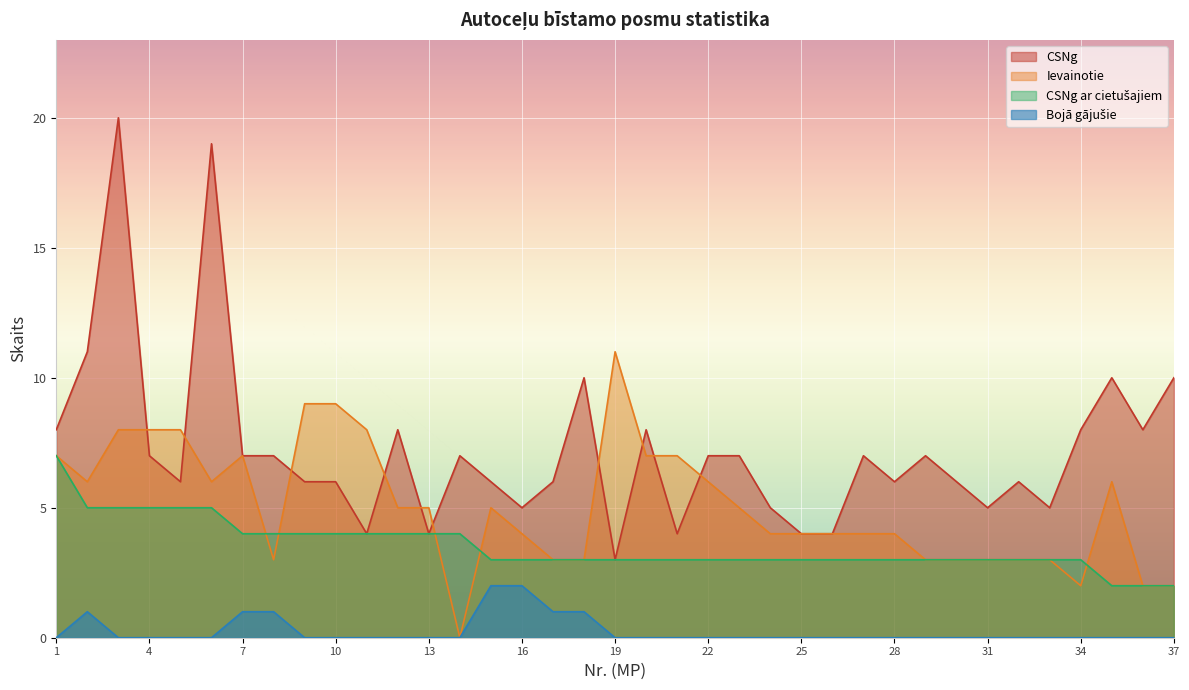

True or false: Bojā gājušie and Ievainotie cross at least once.

False